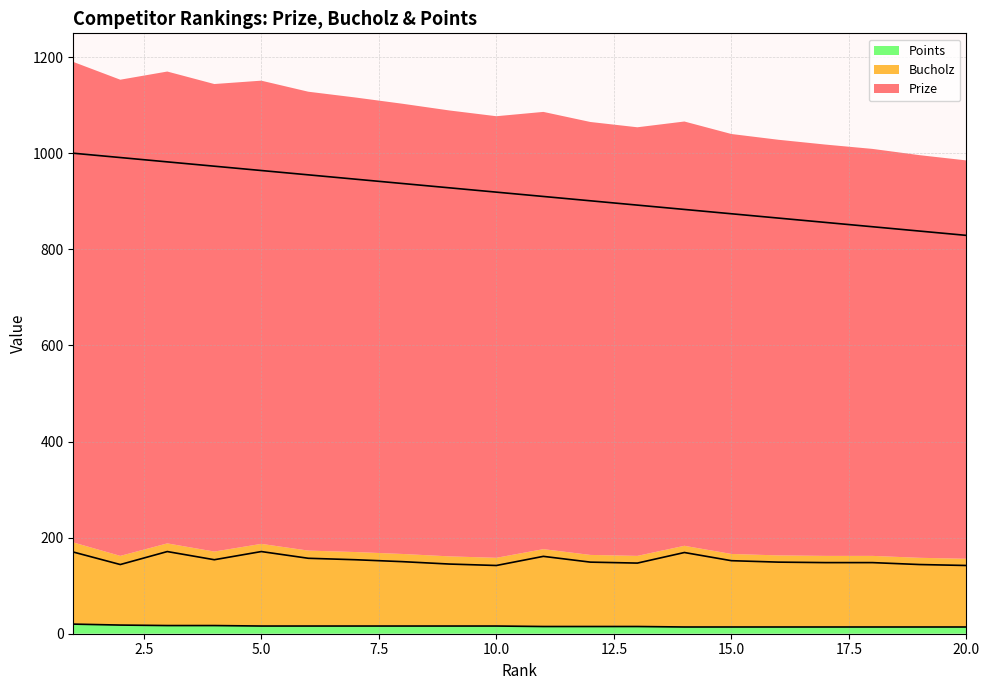

What is the value of the Prize (line) point at the 17th from the left?

856